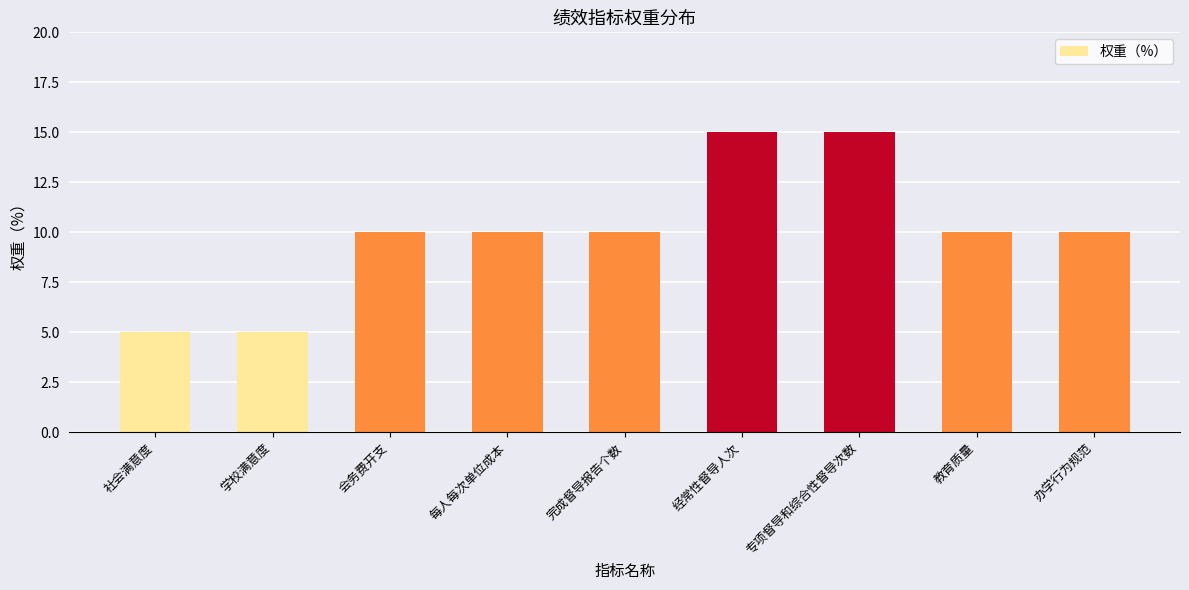

What is the label of the 4th bar from the left?

每人每次单位成本